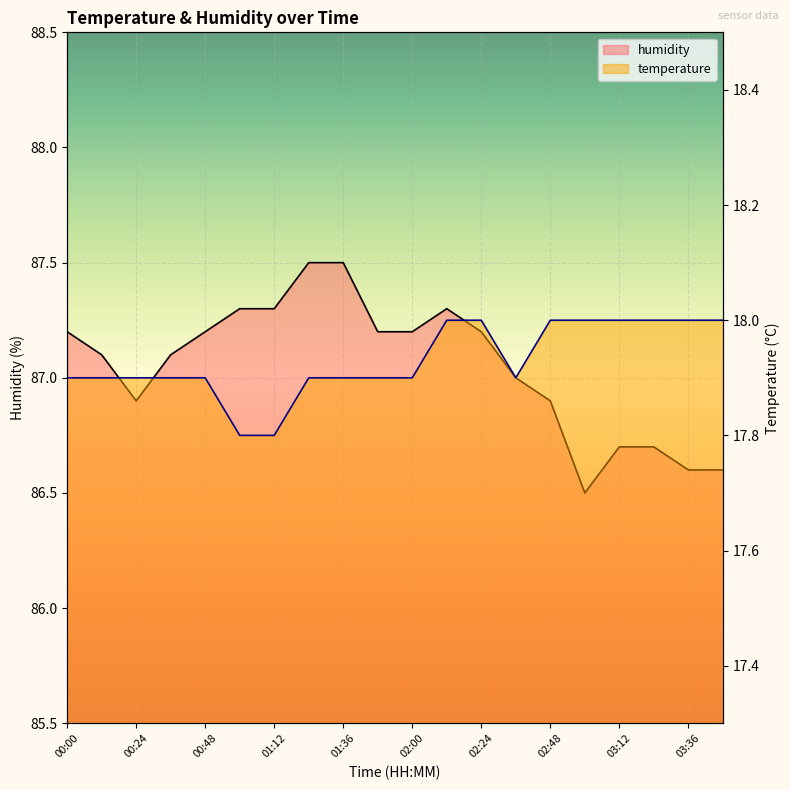

Where is the first local minimum for humidity?

00:24